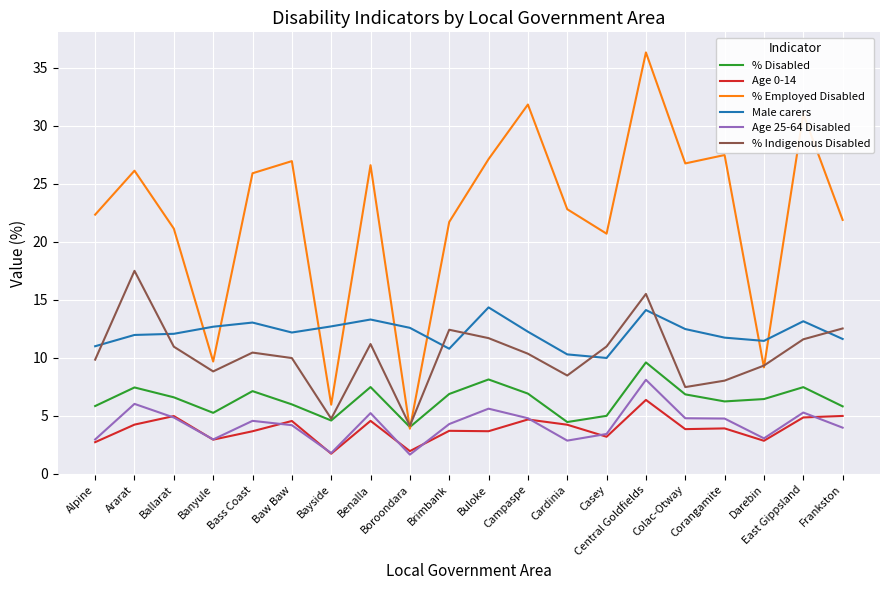

The % Employed Disabled series shows 26.1 at Ararat. True or false?

True